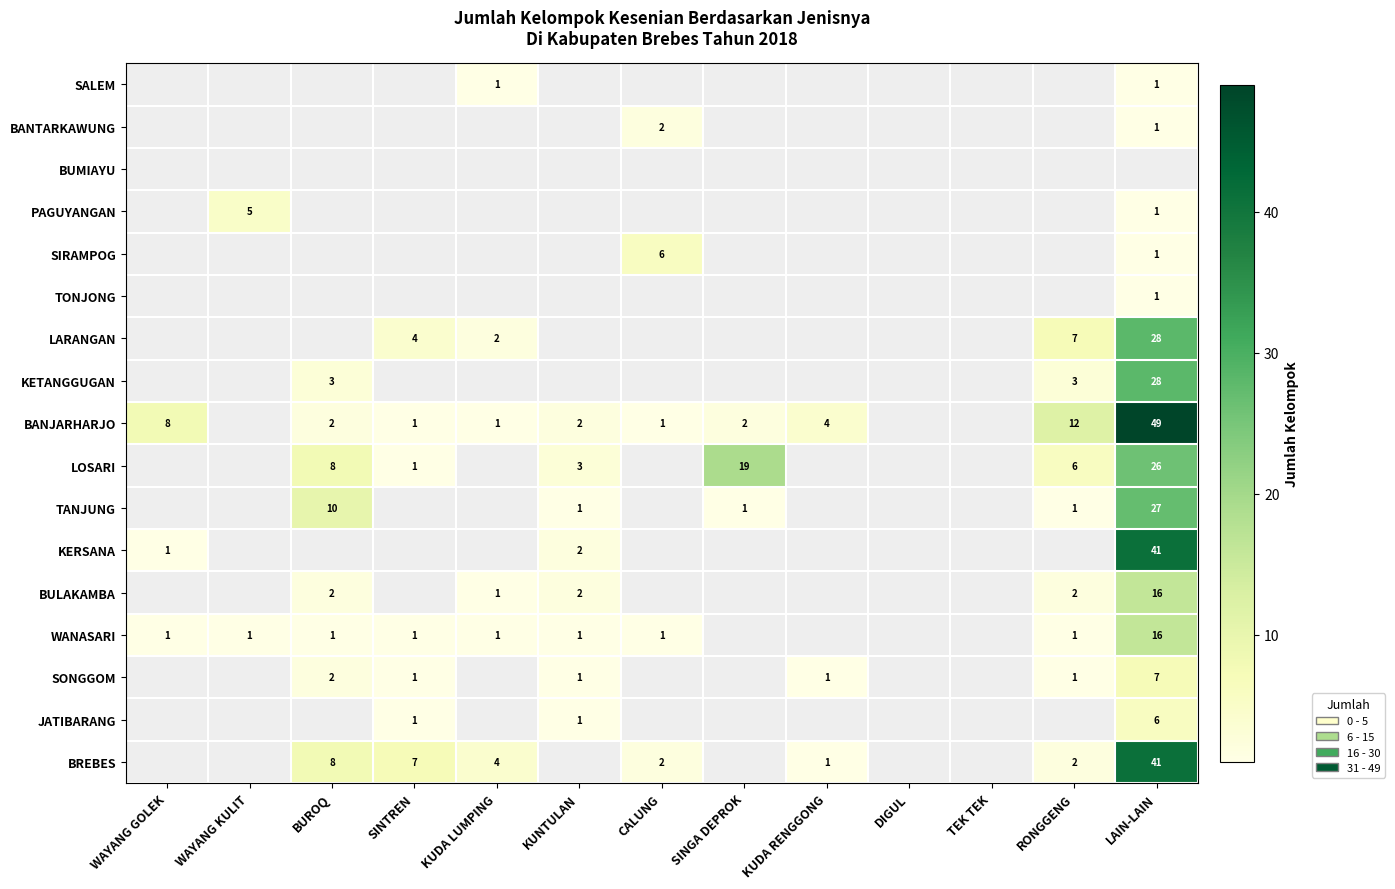

True or false: TANJUNG has a value of 38 at LAIN-LAIN.

False